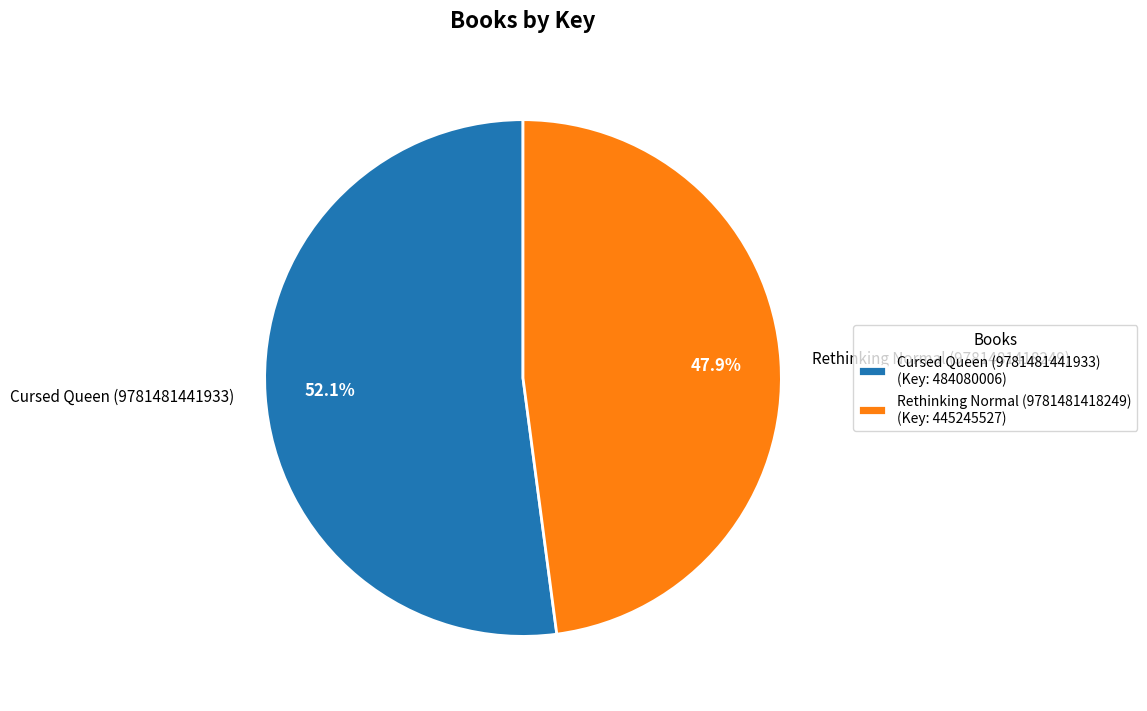

How many segments does this pie chart have?

2